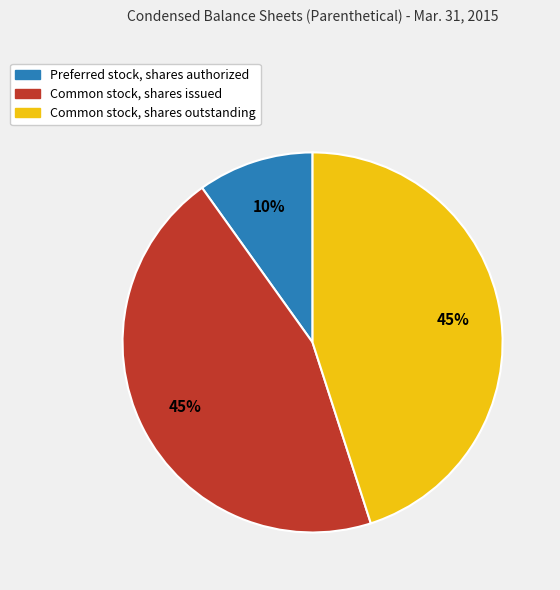

How many segments does this pie chart have?

3